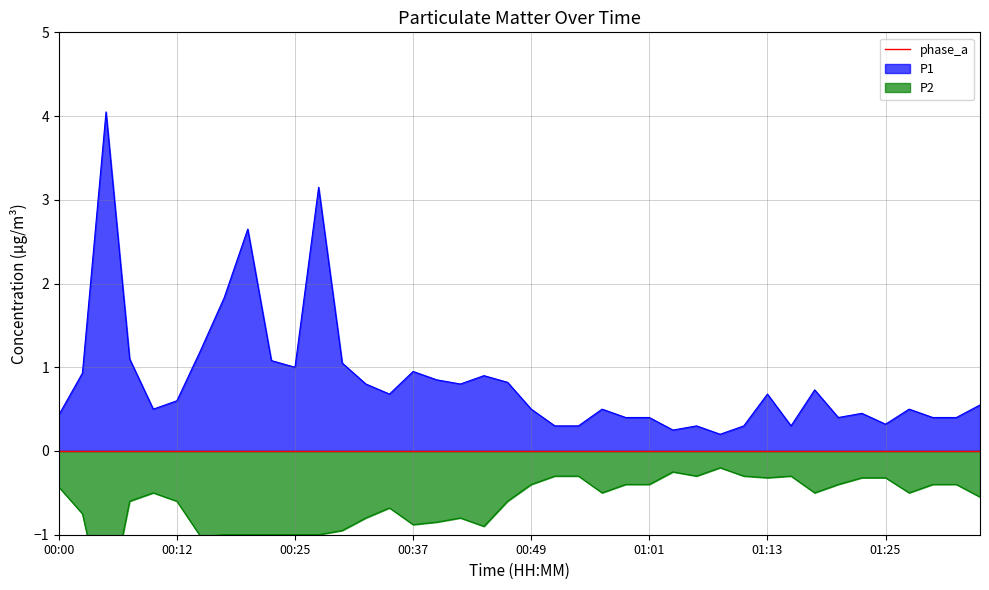

Is it true that P1 equals 1.0 at 00:25?

True